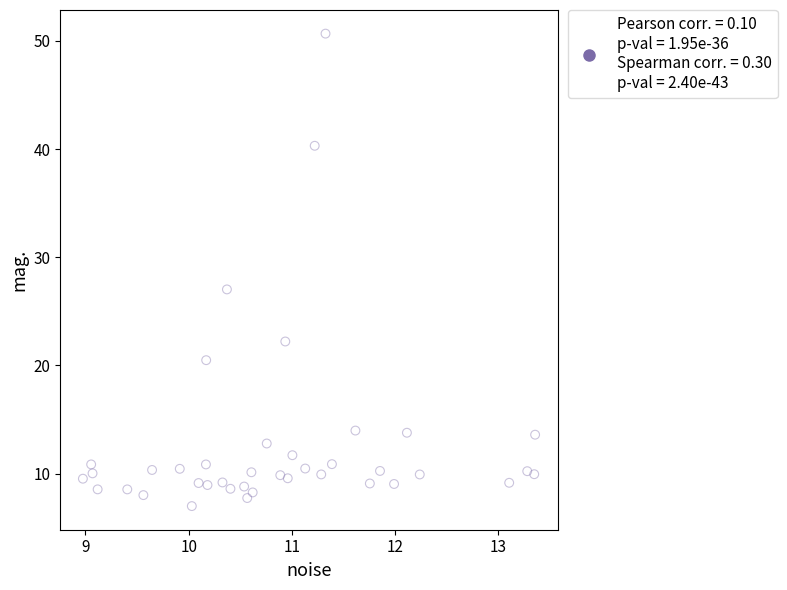

What is the range of X values (max minus min)?

4.4